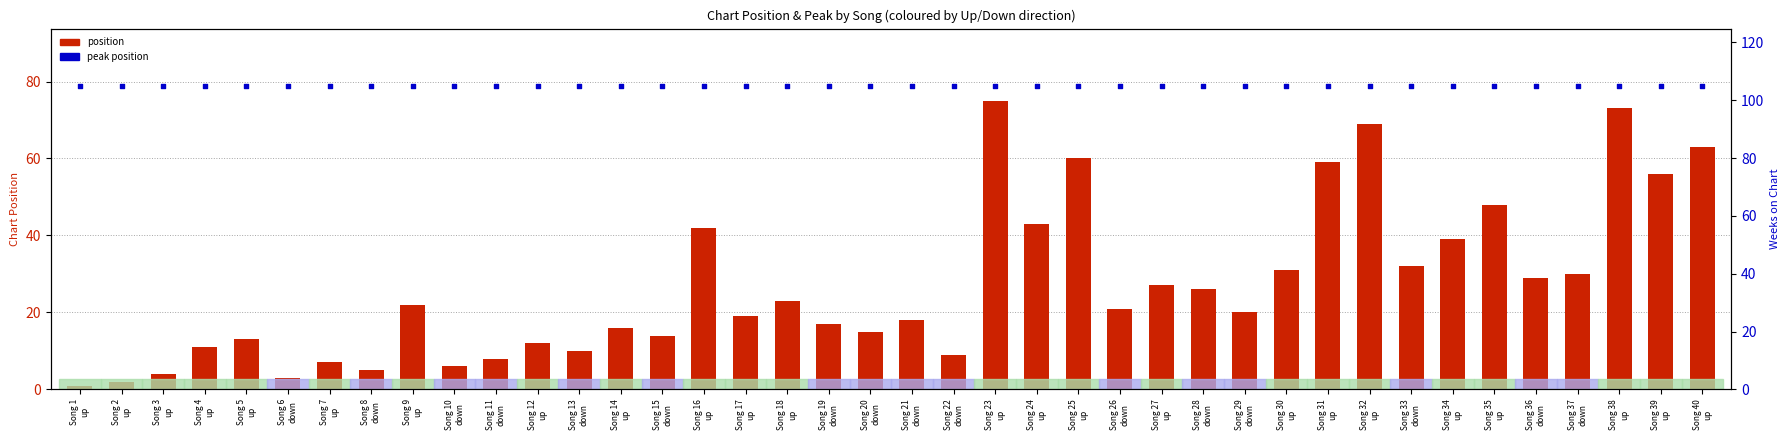

Is the value of peak position at Song 2
up greater than the value of position at Song 15
down?

Yes